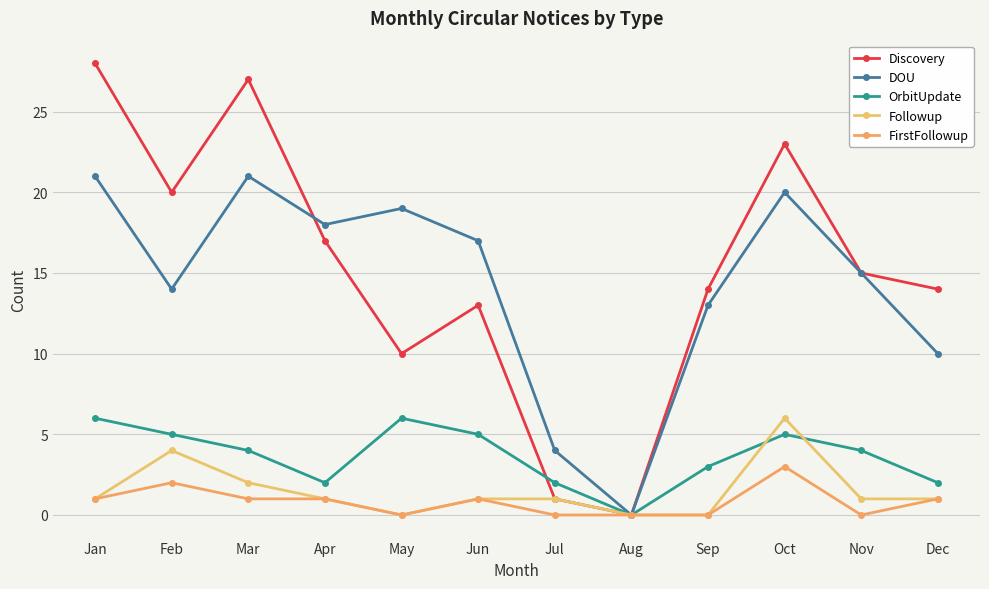

How many interior local valleys does the Discovery series have?

3